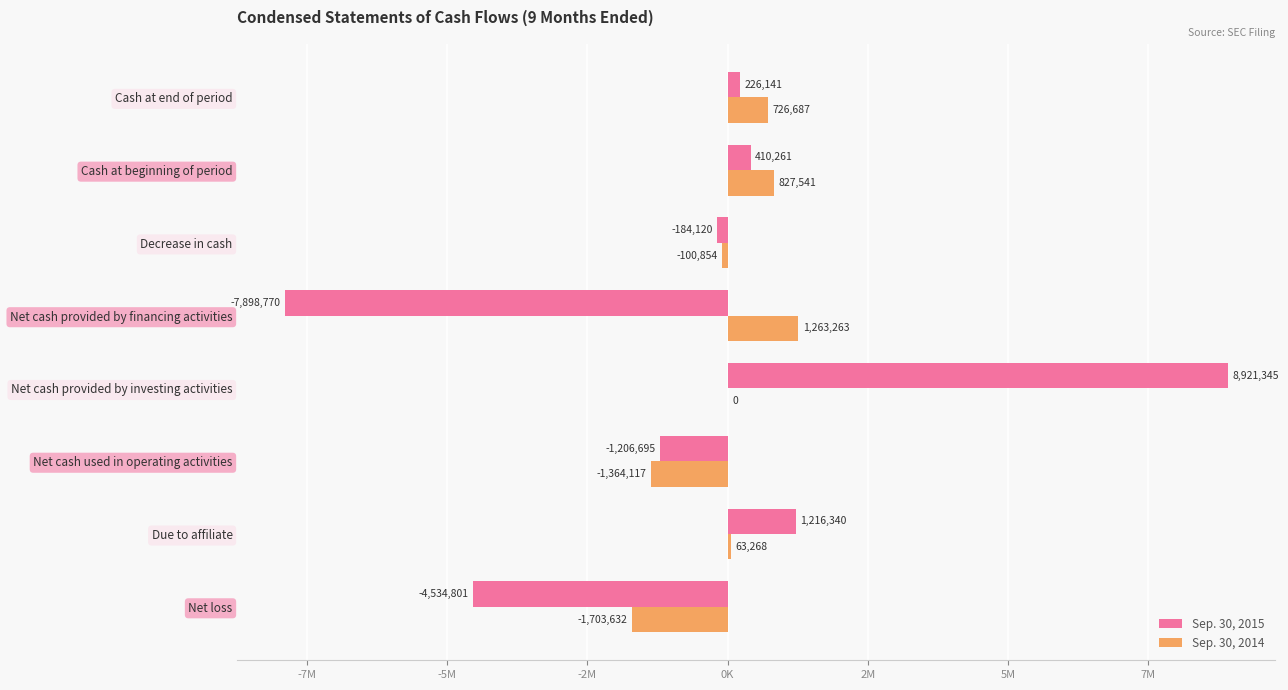

What is the average value of the Sep. 30, 2014 series?

-35980